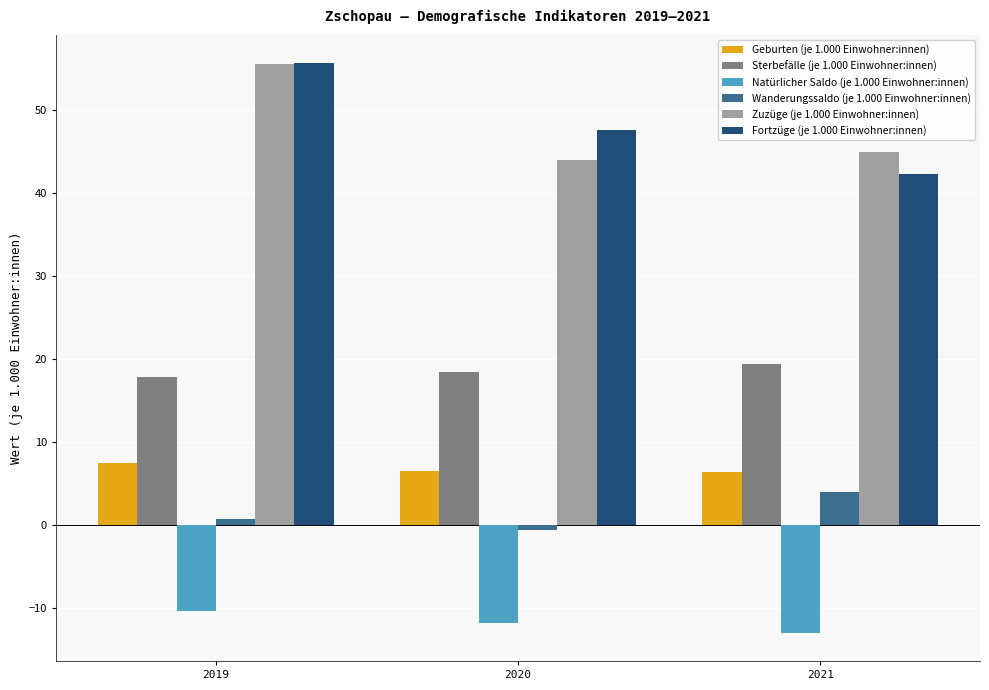

At which category is the sum across all series the highest?

2019